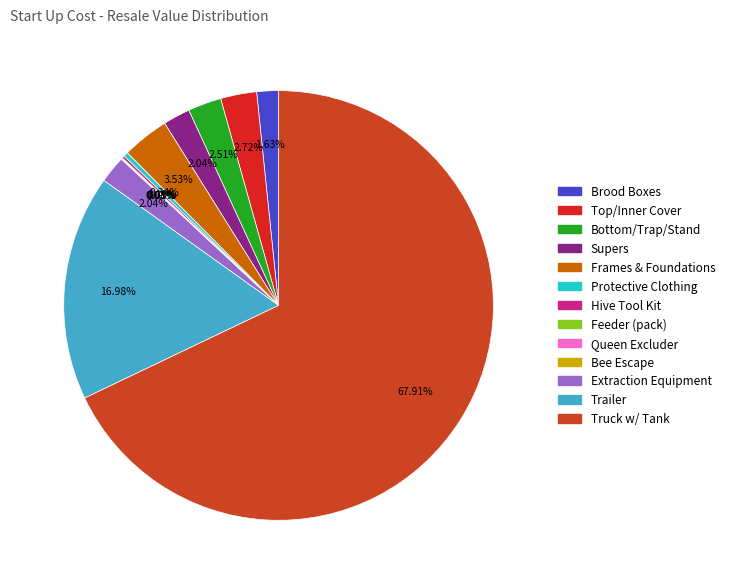

Which category has the biggest portion of the pie?

Truck w/ Tank